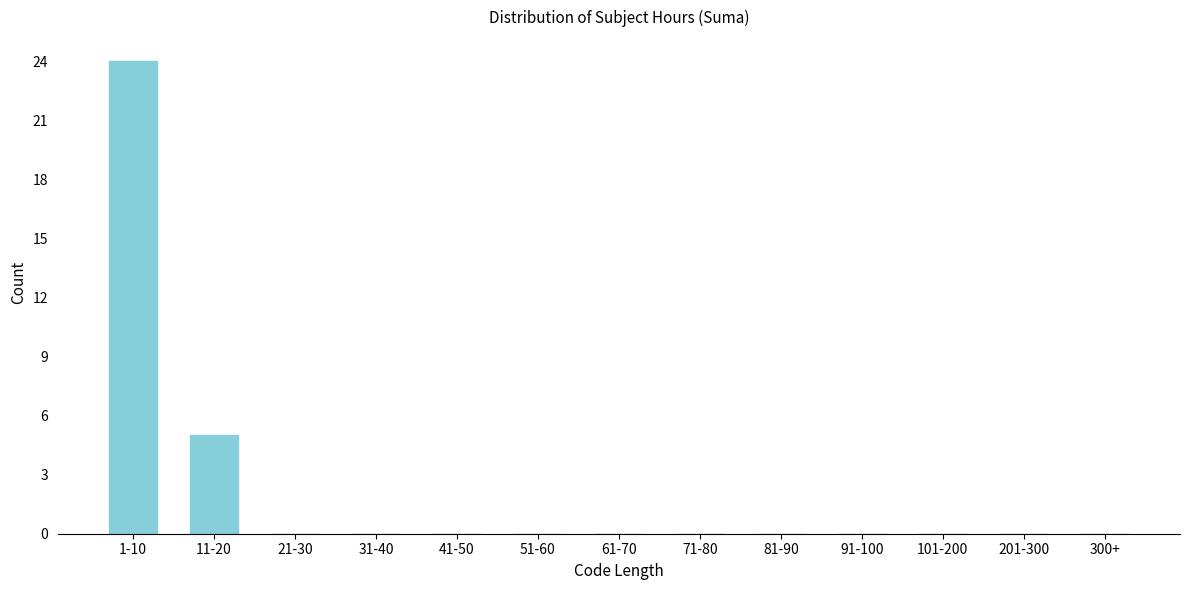

The chart shows a value of 0 at 51-60. True or false?

True